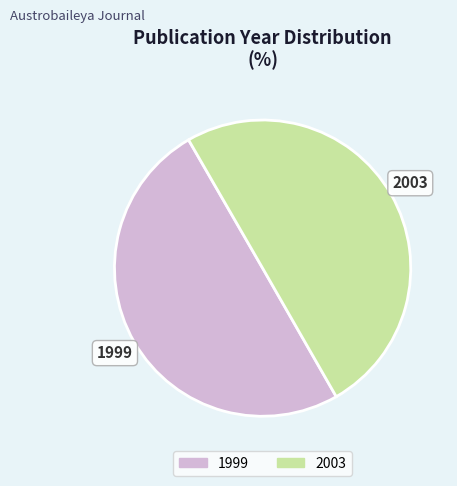

Is it true that 1999 is 62% of the pie?

False